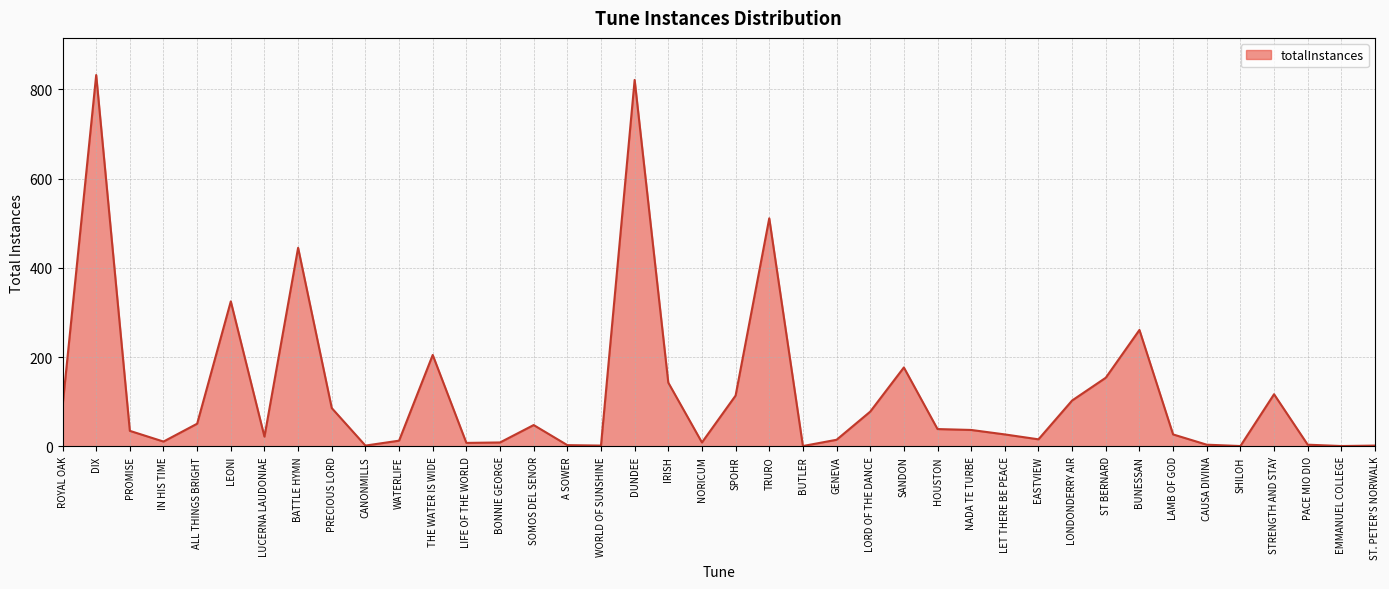

The chart shows a value of 334 at THE WATER IS WIDE. True or false?

False